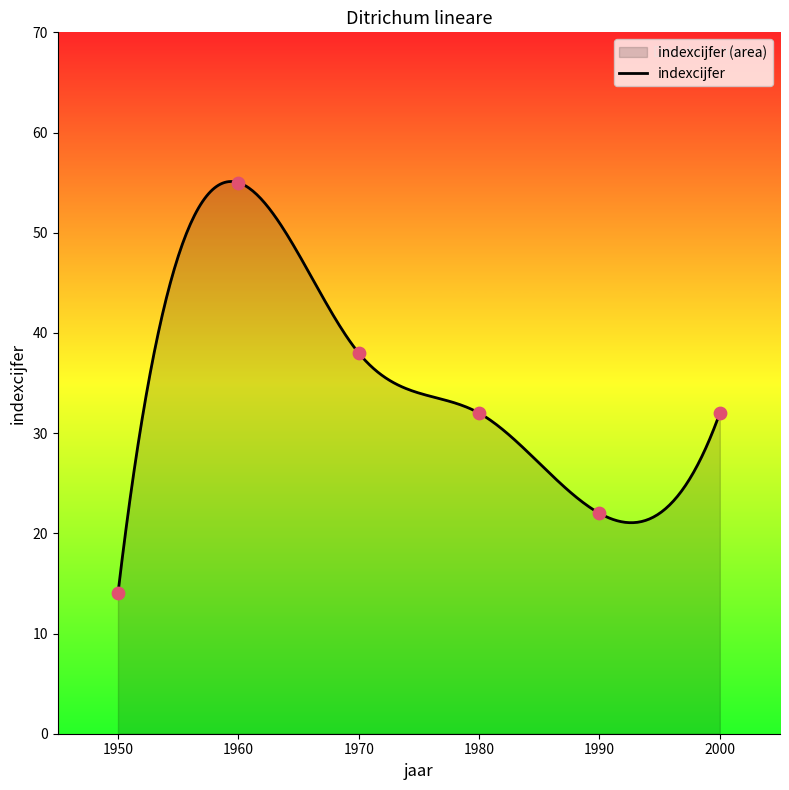

What is the ratio of the value at 1990 to the value at 1970?

0.6